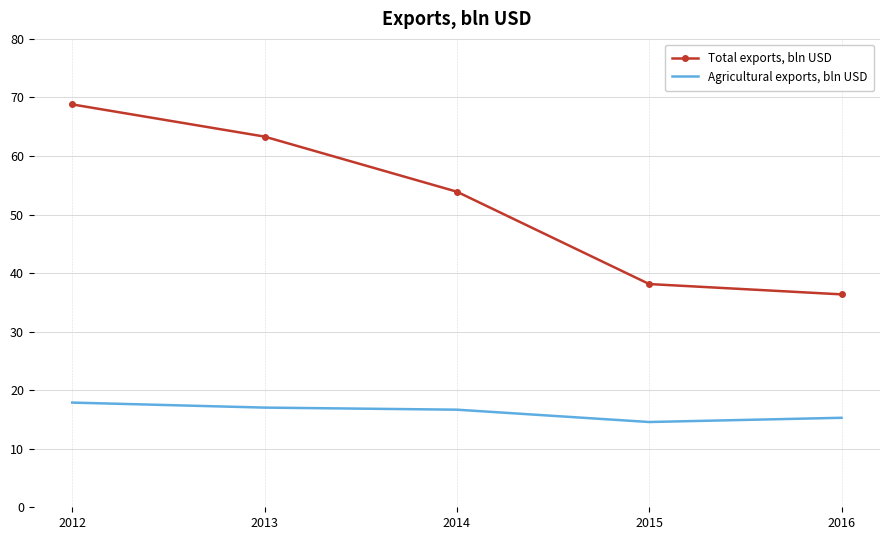

Is it true that Total exports, bln USD equals 39.3 at 2013?

False